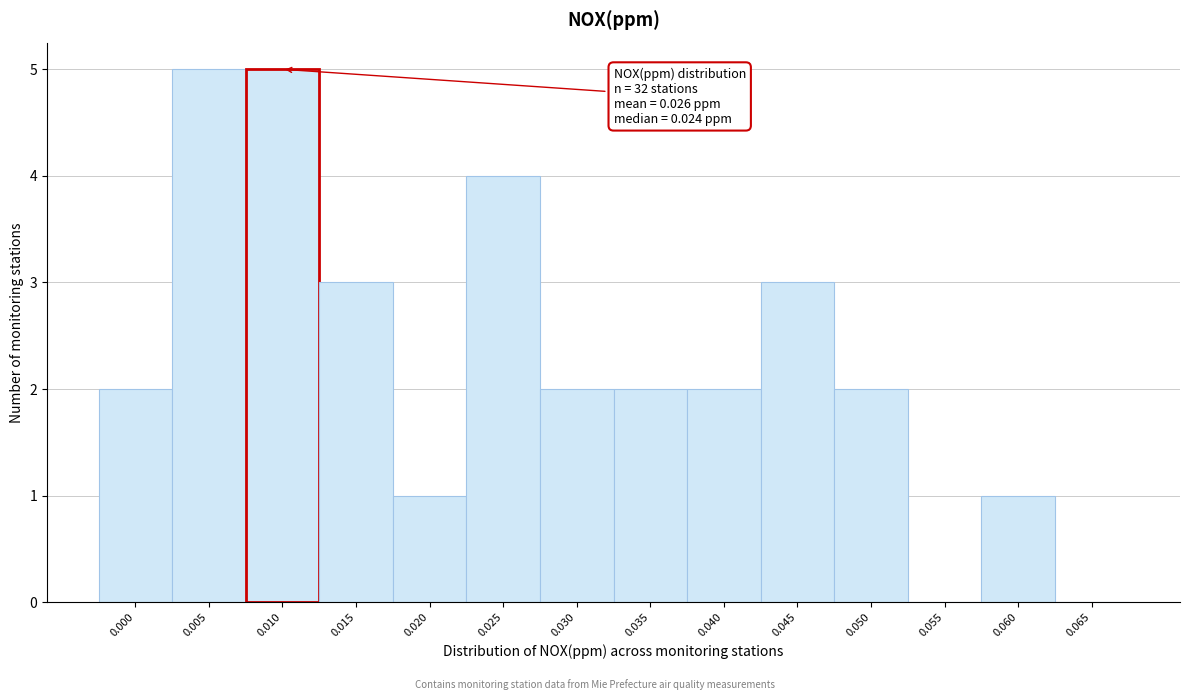

Reading left to right, what are all the values shown in this chart?

0.000=2	0.005=5	0.010=5	0.015=3	0.020=1	0.025=4	0.030=2	0.035=2	0.040=2	0.045=3	0.050=2	0.055=0	0.060=1	0.065=0